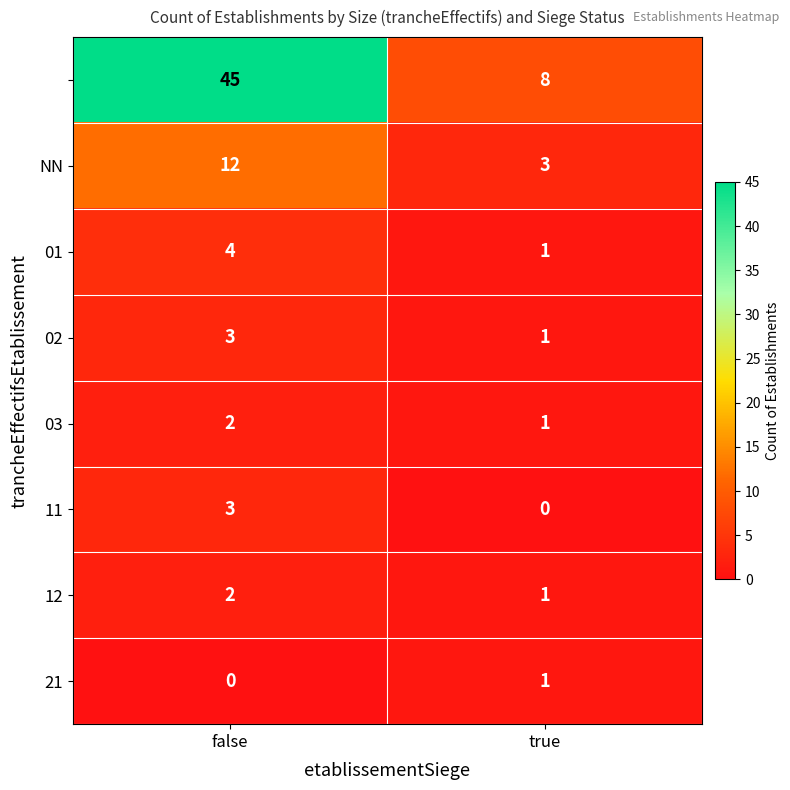

What is the greatest value displayed?

45